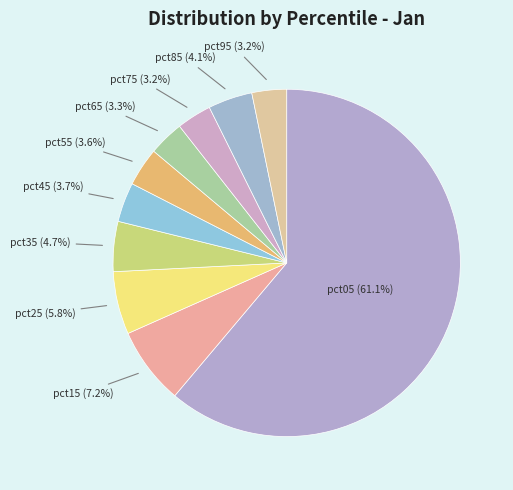

Combined, do pct65 and pct85 account for over 50%?

No